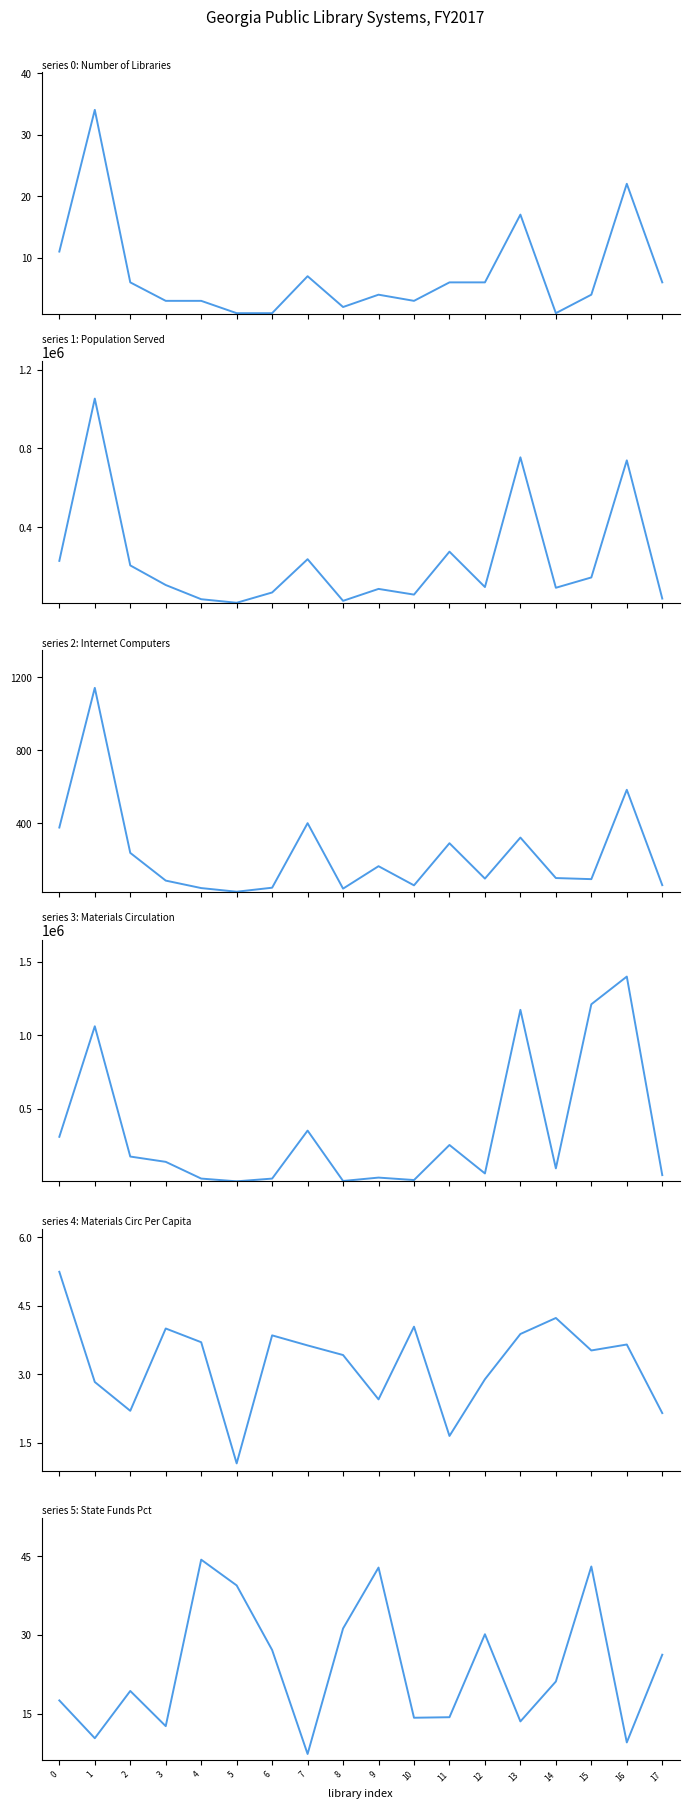

At which category does the chart reach its peak across all series?

16